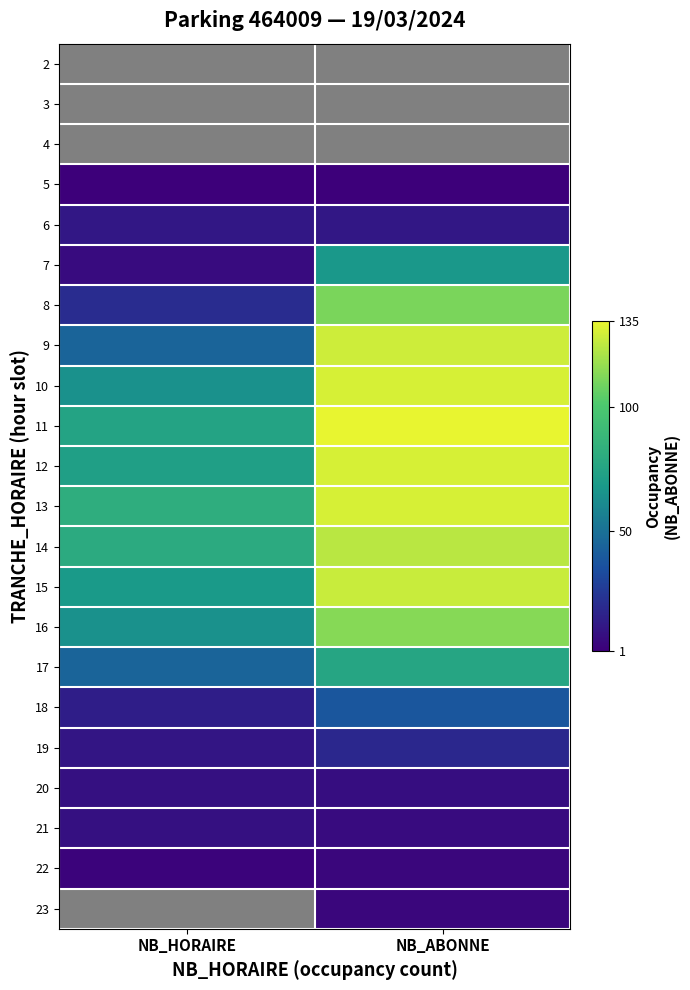

Read the 7 value at NB_HORAIRE.

6